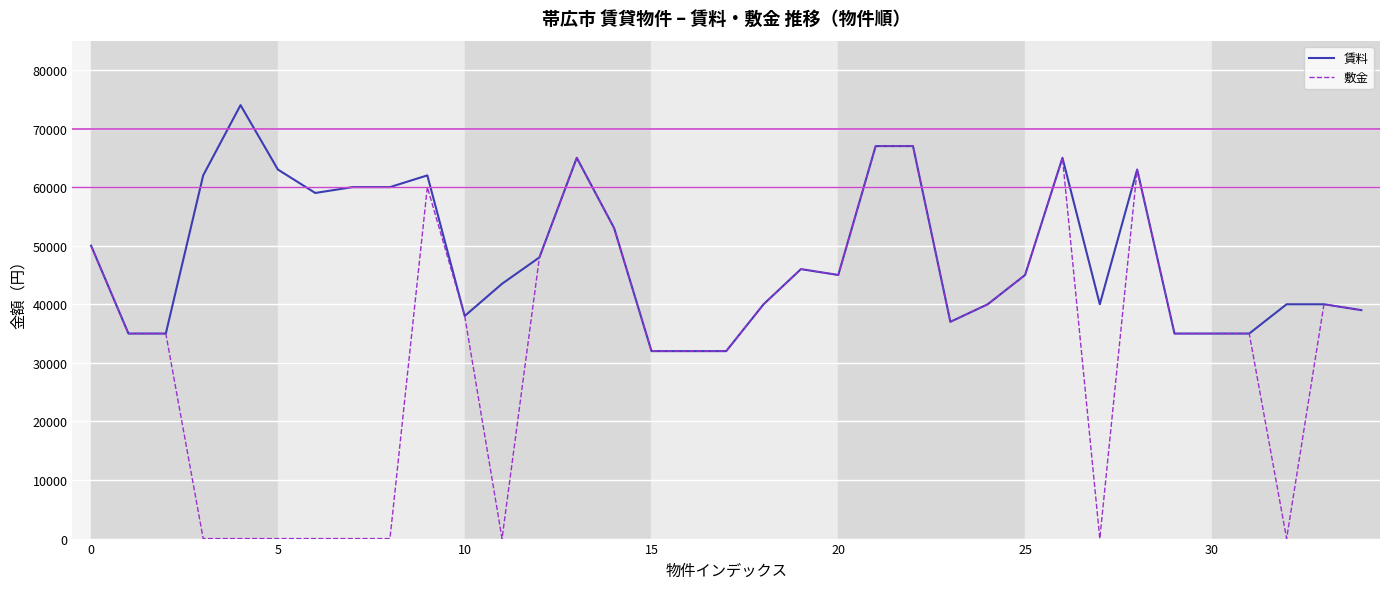

Which series has the widest spread of values?

敷金